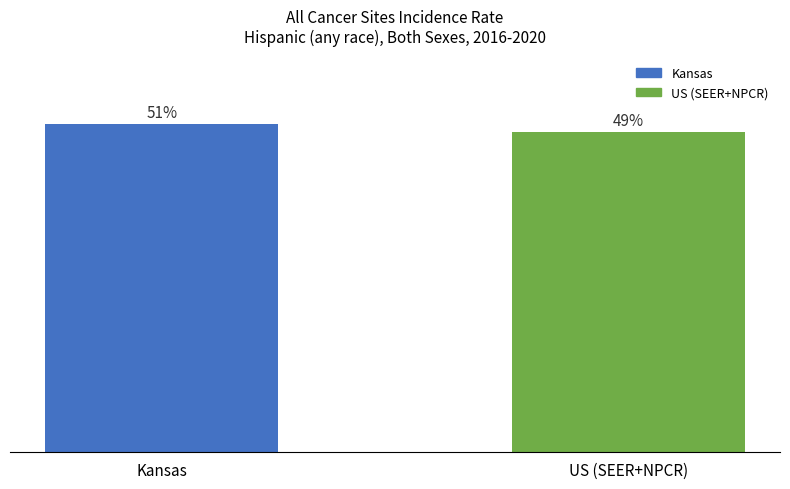

Does the chart contain any negative values?

No